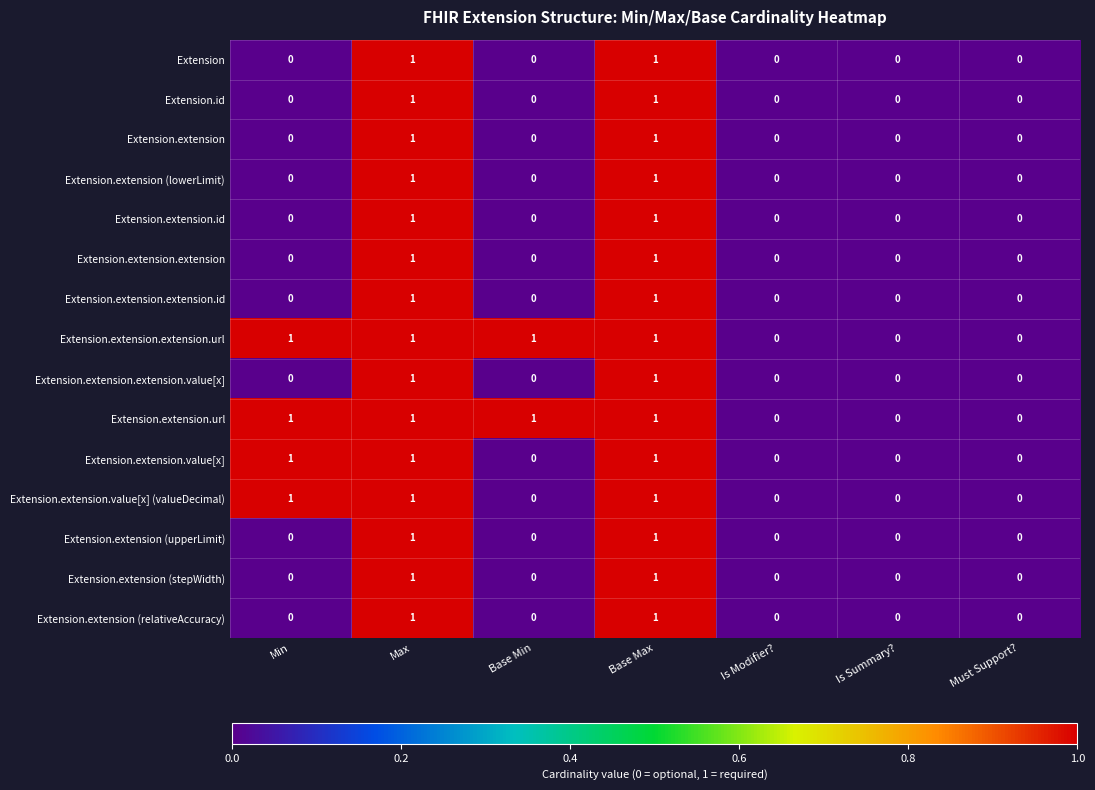

What is the greatest value displayed?

1